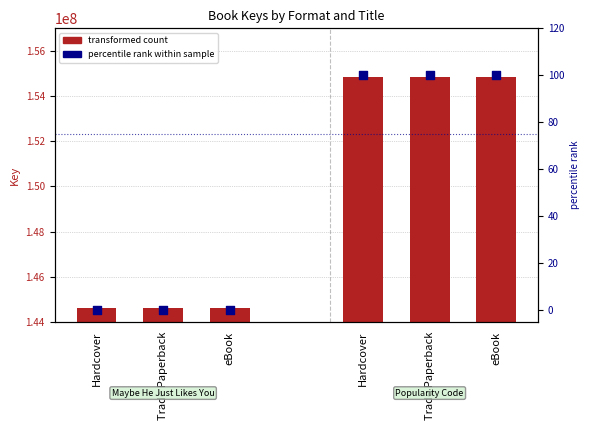

What are all the series names shown in the legend?

Key (transformed count), percentile rank within sample